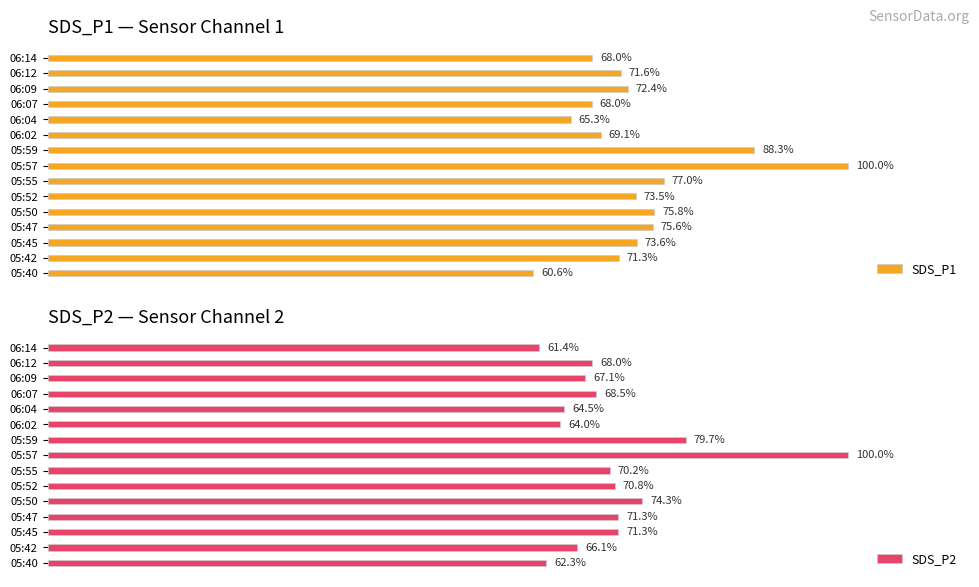

At which label does SDS_P1 reach its peak?

05:57